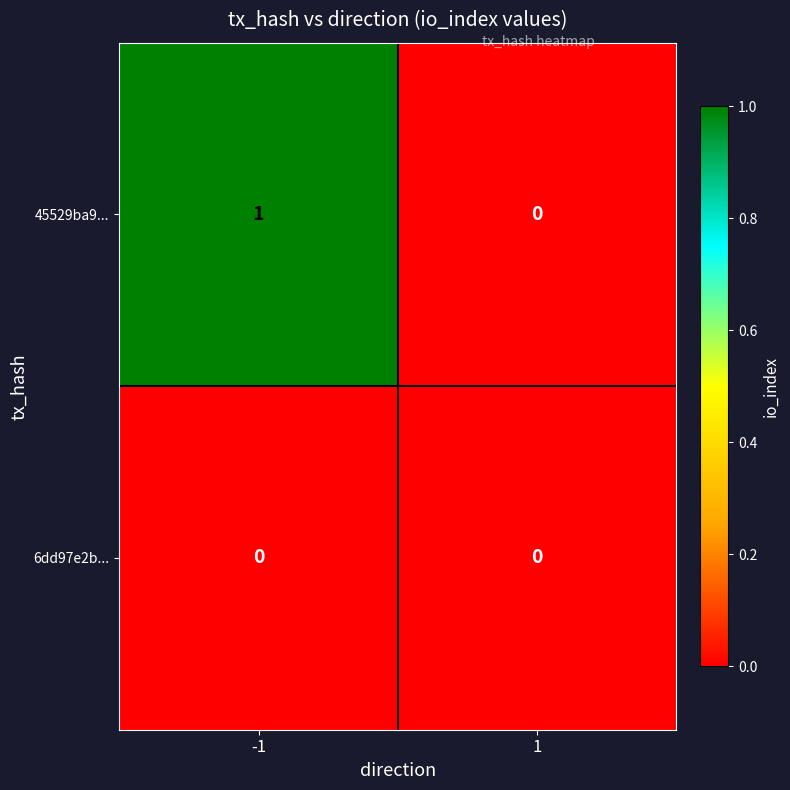

Reading left to right, extract all data points from this chart.

45529ba9...: 1	0
6dd97e2b...: 0	0